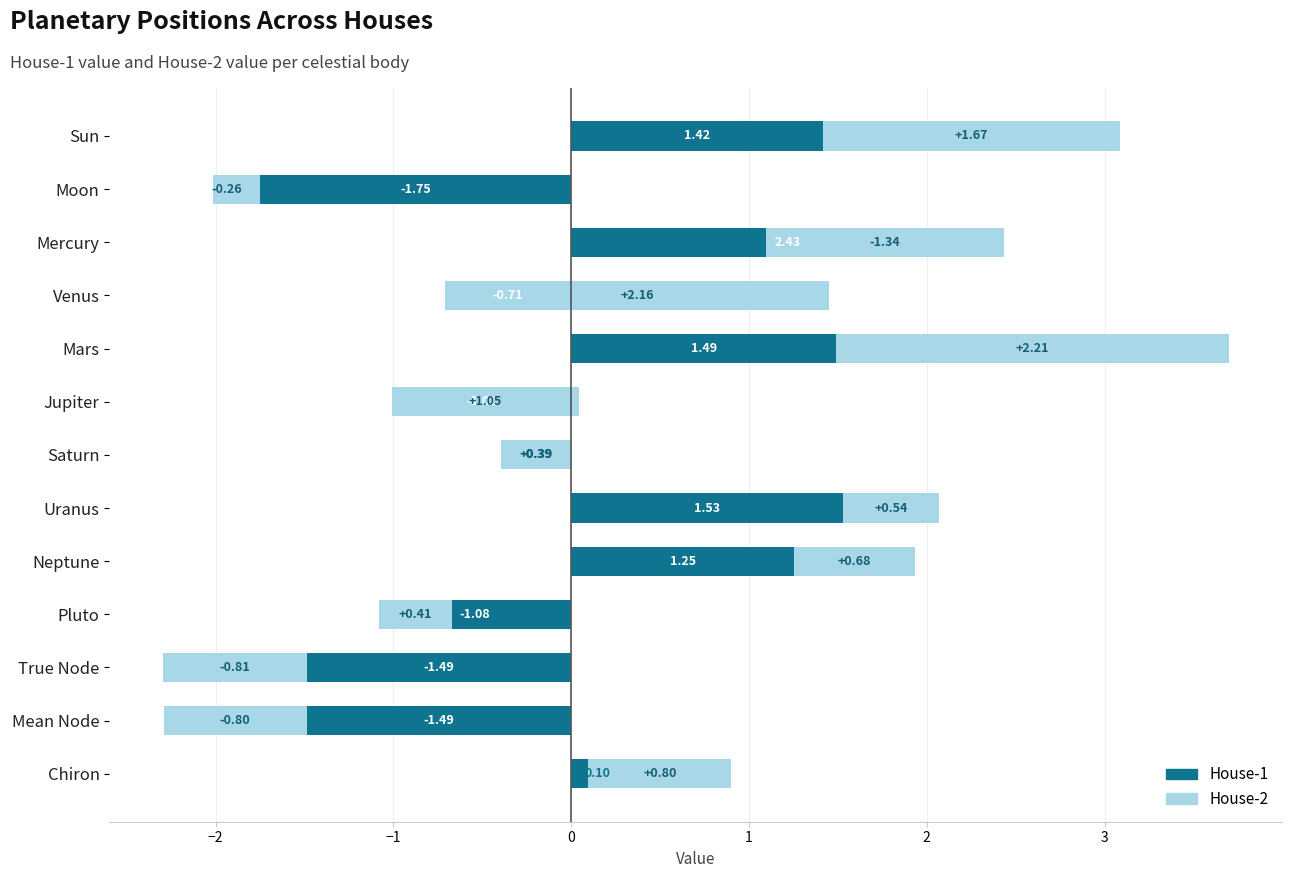

At how many categories does at least one series exceed 0?

10